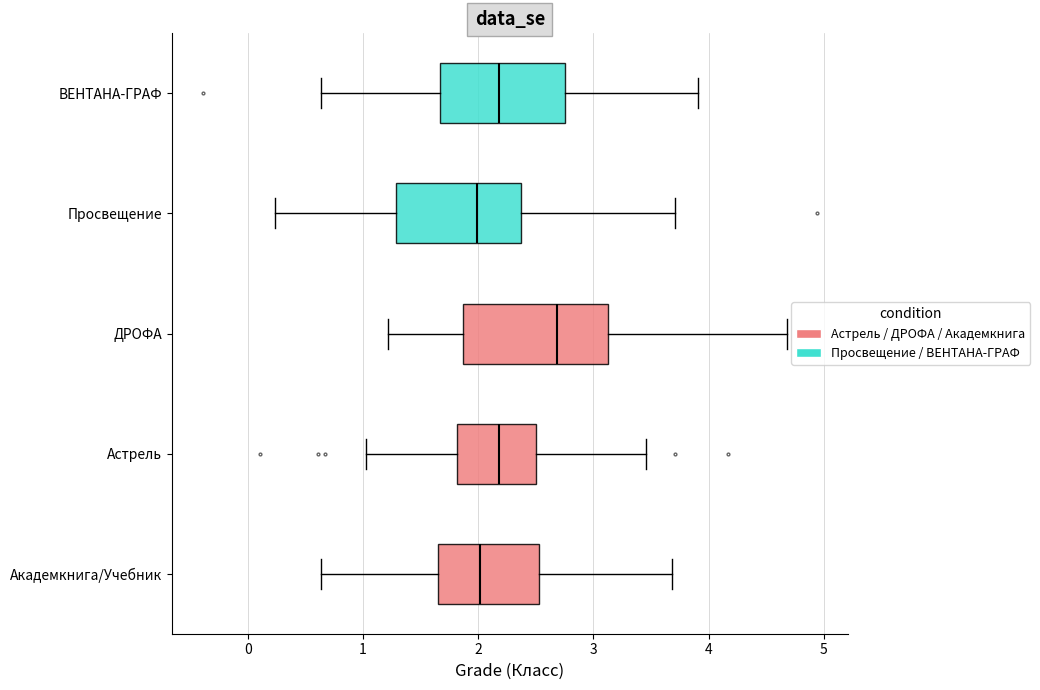

Reading bottom to top, transcribe this box plot: for each box, give where its median line is, the range the box spans, and where its two whiskers end, as read against the x-axis. The values are not printed on the chart, so give them approximately, as read against the axis.

Академкнига/Учебник: median 2.0, box 1.6 to 2.5, whiskers 0.6 to 3.7
Астрель: median 2.2, box 1.8 to 2.5, whiskers 1.0 to 3.5
ДРОФА: median 2.7, box 1.9 to 3.1, whiskers 1.2 to 4.7
Просвещение: median 2.0, box 1.3 to 2.4, whiskers 0.2 to 3.7
ВЕНТАНА-ГРАФ: median 2.2, box 1.7 to 2.8, whiskers 0.6 to 3.9